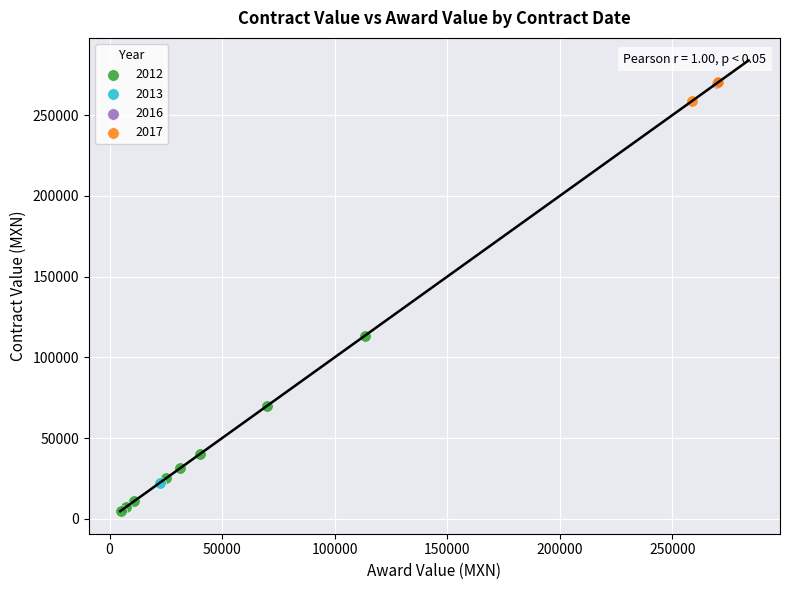

What are all the series names shown in the legend?

2012, 2013, 2016, 2017